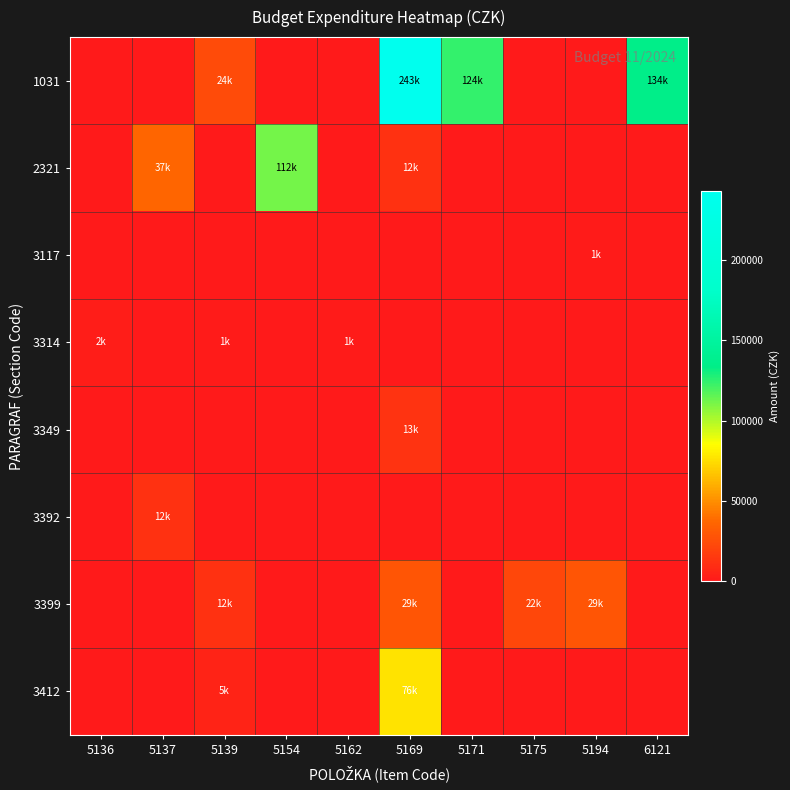

What is the maximum value shown in the chart?

243000